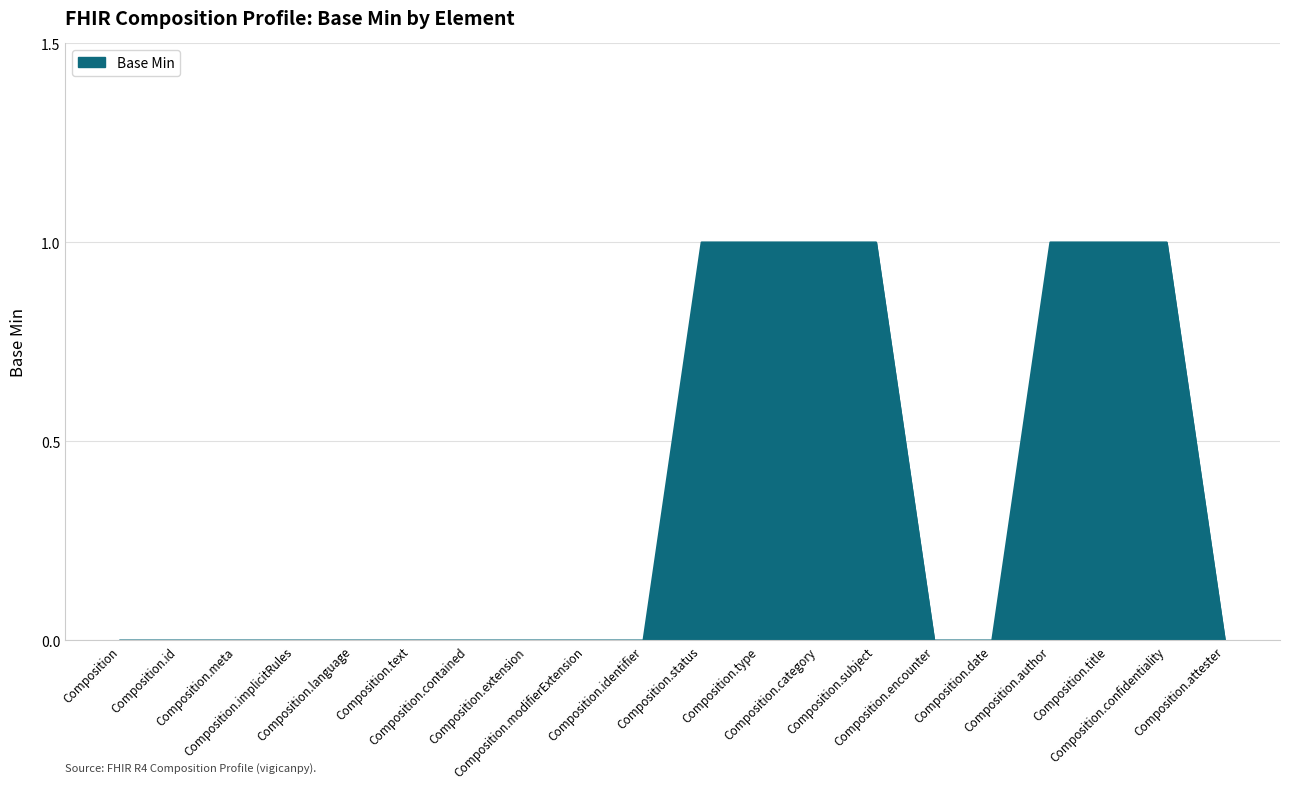

Reading right to left, transcribe all the data shown in this chart.

Composition.attester=0	Composition.confidentiality=1	Composition.title=1	Composition.author=1	Composition.date=0	Composition.encounter=0	Composition.subject=1	Composition.category=1	Composition.type=1	Composition.status=1	Composition.identifier=0	Composition.modifierExtension=0	Composition.extension=0	Composition.contained=0	Composition.text=0	Composition.language=0	Composition.implicitRules=0	Composition.meta=0	Composition.id=0	Composition=0